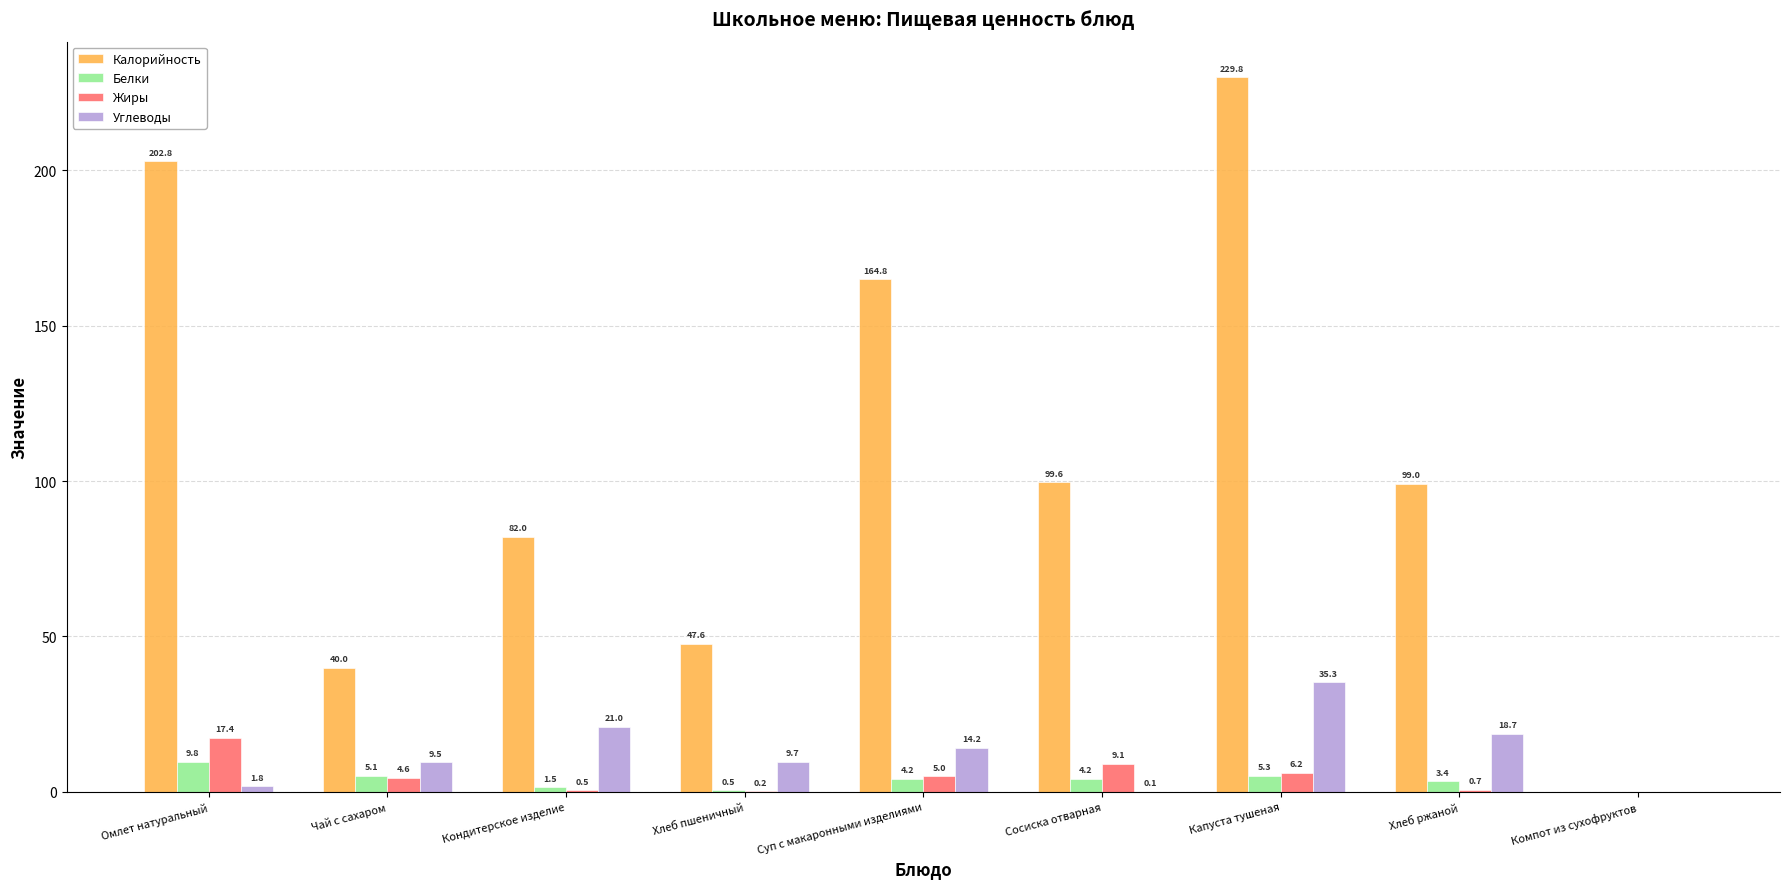

Which series changed the most between Омлет натуральный and Суп с макаронными изделиями?

Калорийность